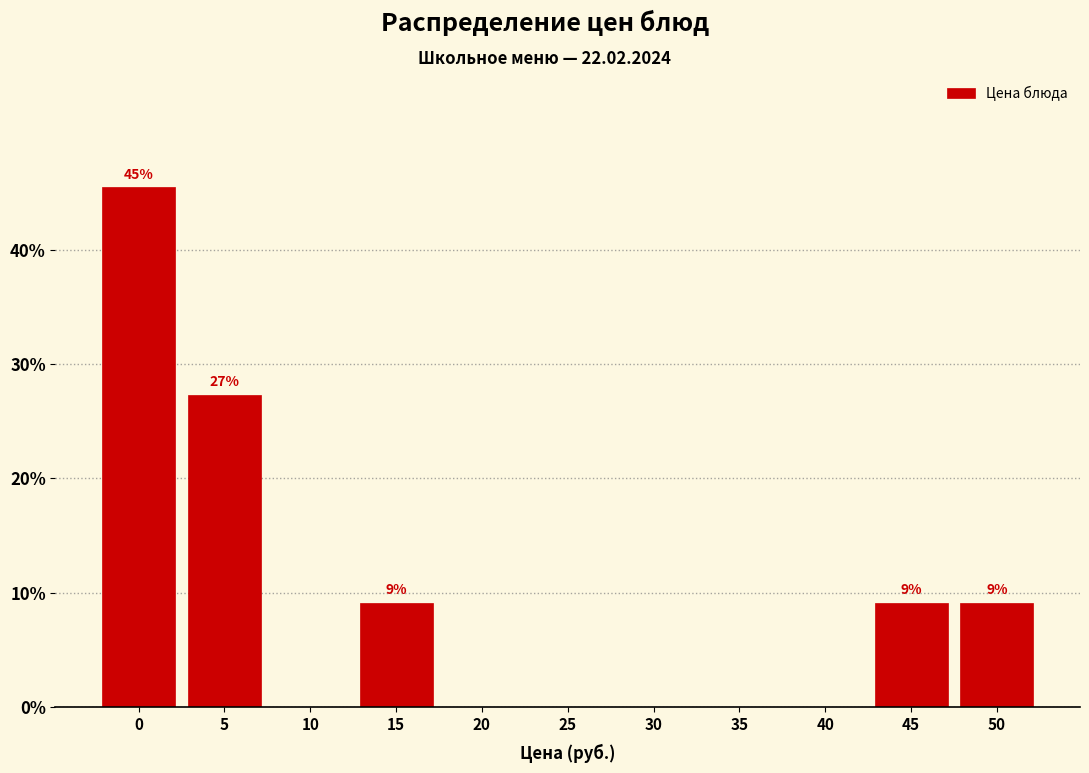

Reading left to right, extract all data points from this chart.

0=45.5	5=27.3	10=0.0	15=9.1	20=0.0	25=0.0	30=0.0	35=0.0	40=0.0	45=9.1	50=9.1